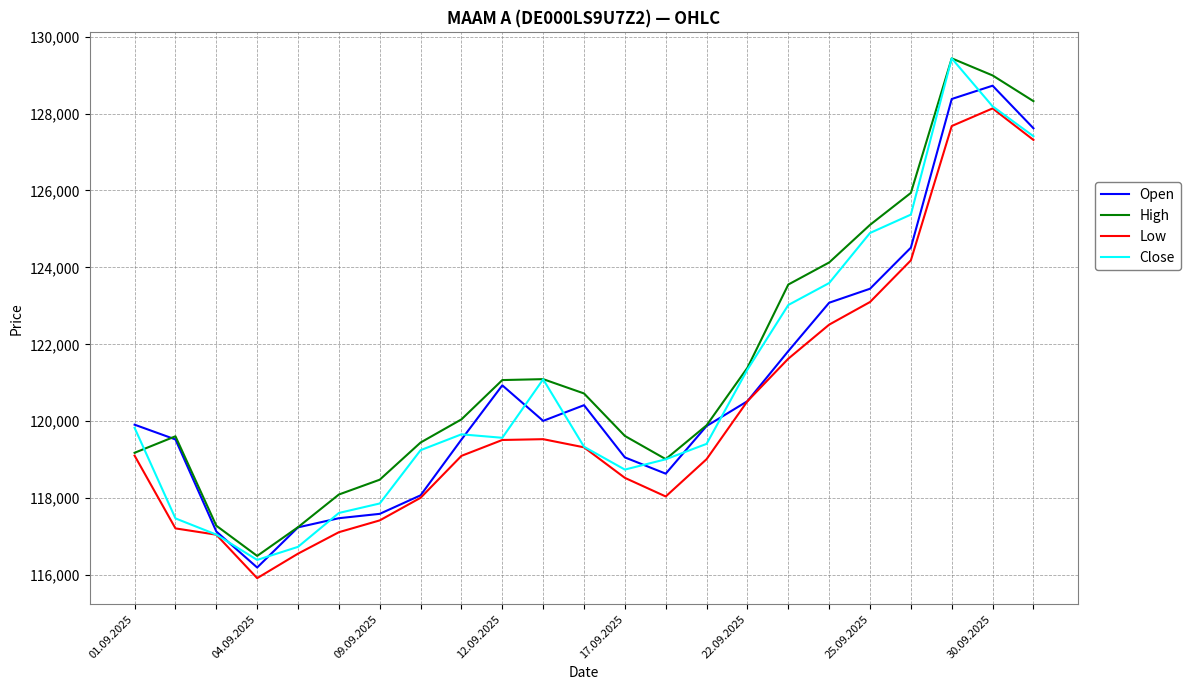

What is the smallest value displayed?

115919